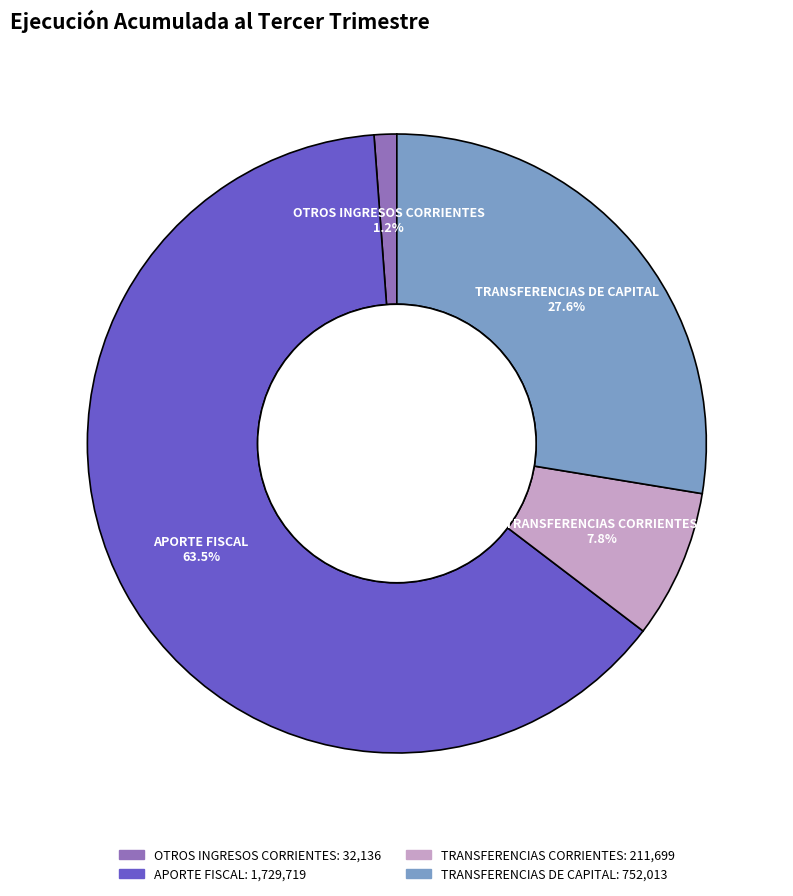

Which has a higher value, TRANSFERENCIAS DE CAPITAL or TRANSFERENCIAS CORRIENTES?

TRANSFERENCIAS DE CAPITAL